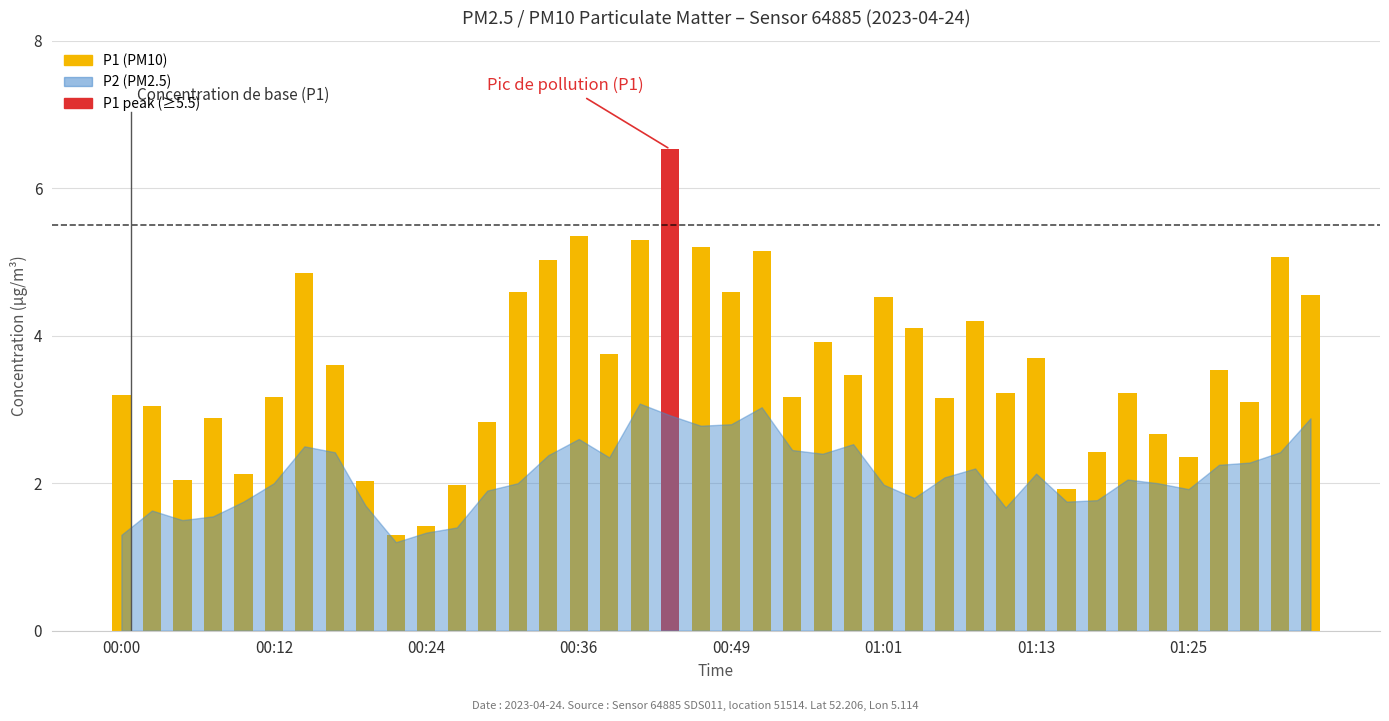

What is the value of the 29th bar from the left?

4.2